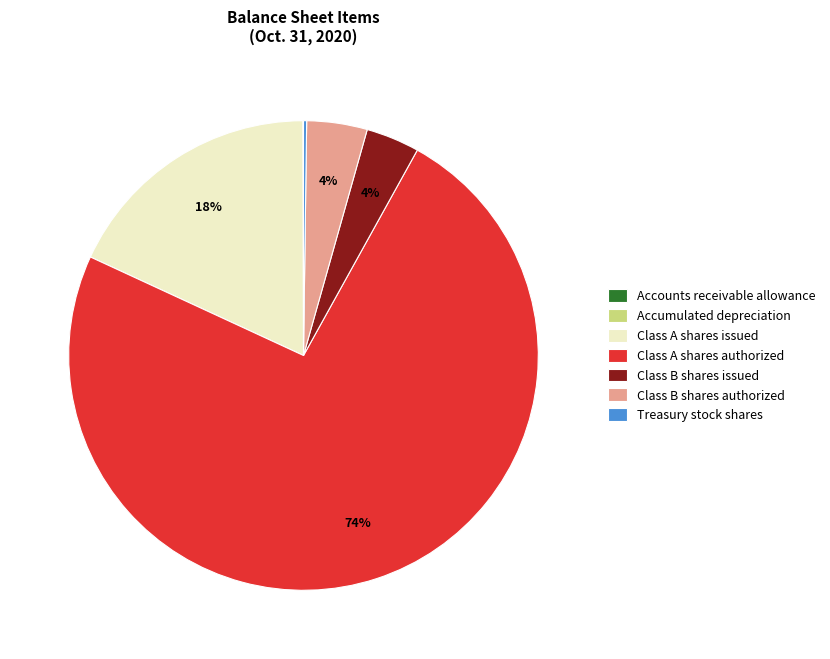

What is the largest slice in the pie chart?

Class A shares authorized